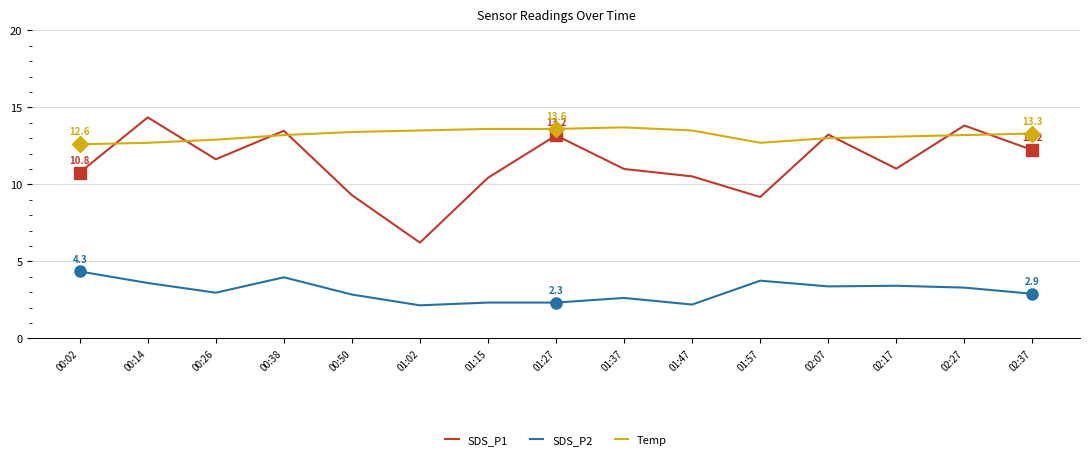

Between 01:27 and 02:37, which series saw the biggest shift?

SDS_P1